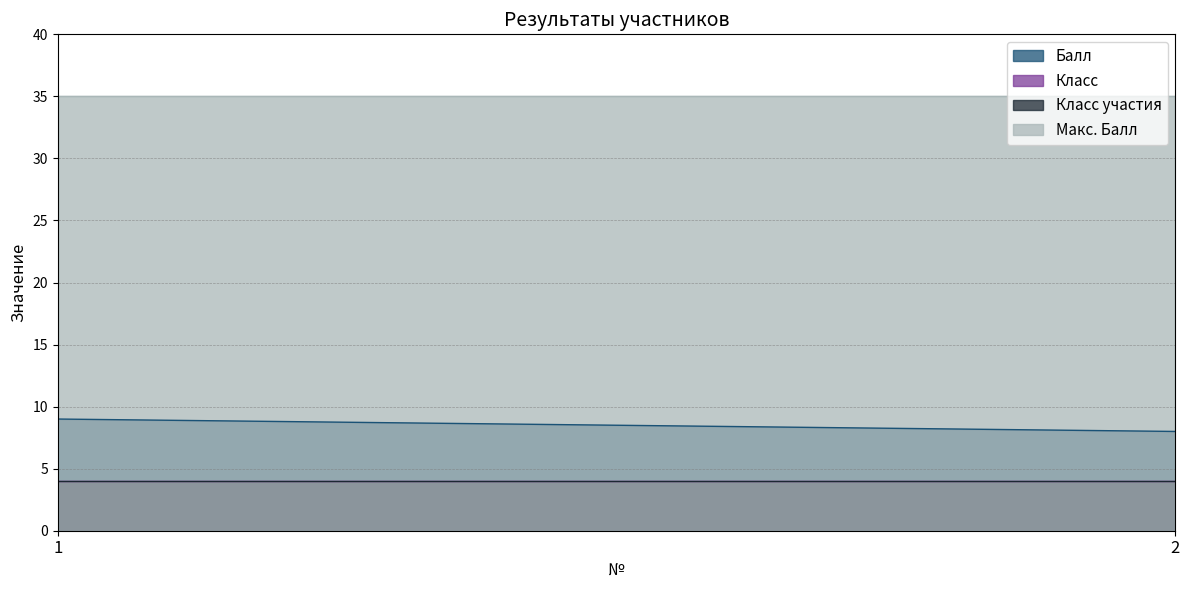

Which series has the largest range (max minus min)?

Балл